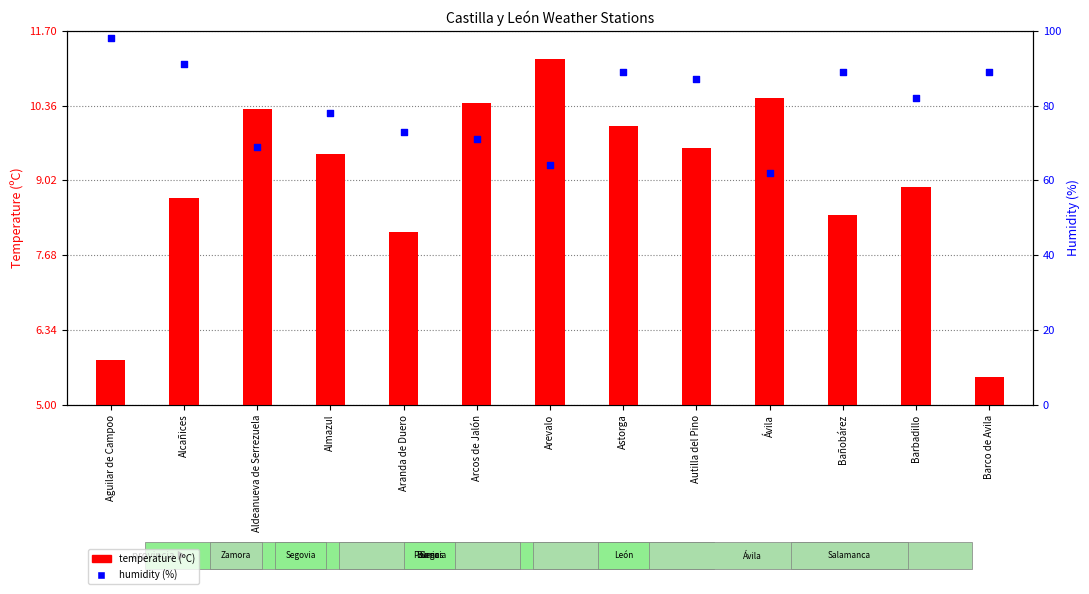

Which series has the widest spread of Y values?

humidity